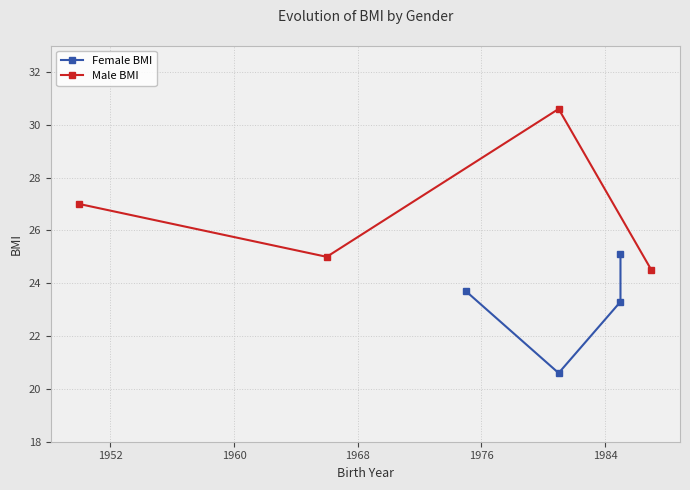

List the series in order of their overall mean, highest first.

Male BMI, Female BMI